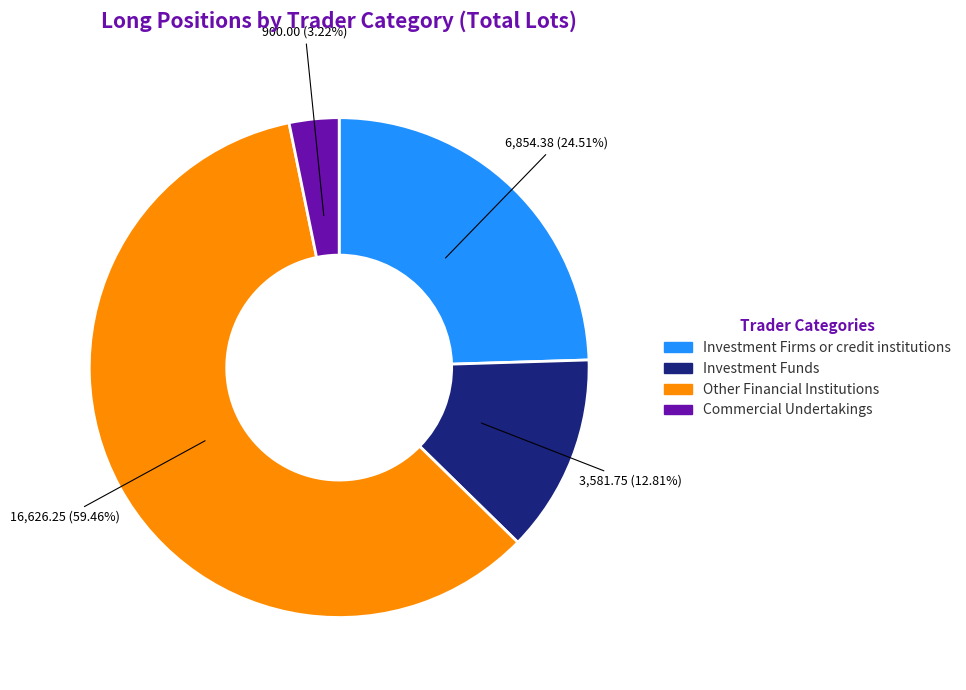

Combined, do Commercial Undertakings and Investment Funds account for over 50%?

No